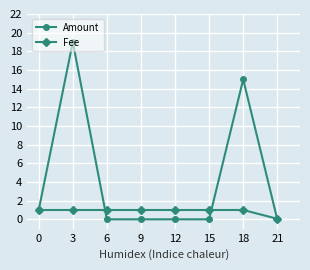

What is the difference between the second highest and minimum values in the Fee series?

0.9